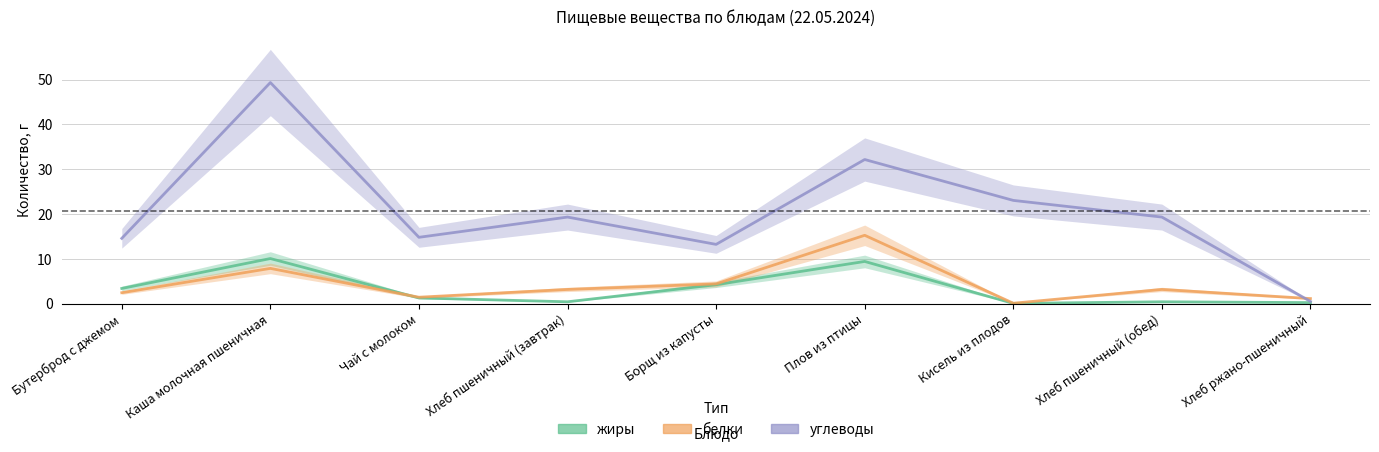

Where do углеводы and белки first cross each other?

Хлеб пшеничный (обед) and Хлеб ржано-пшеничный